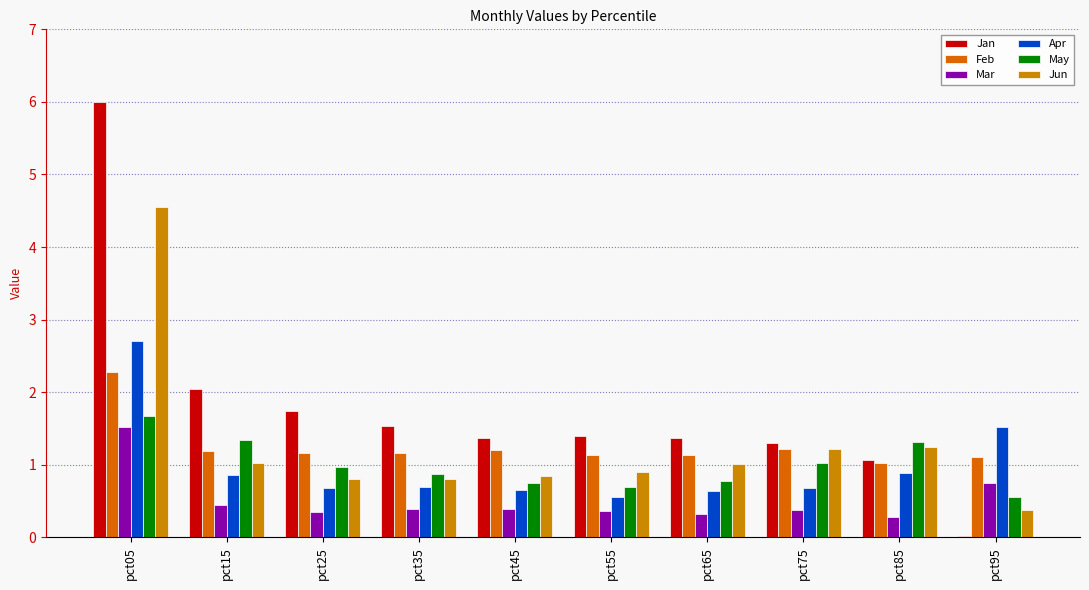

Rank the series at pct05 from lowest to highest value.

Mar, May, Feb, Apr, Jun, Jan